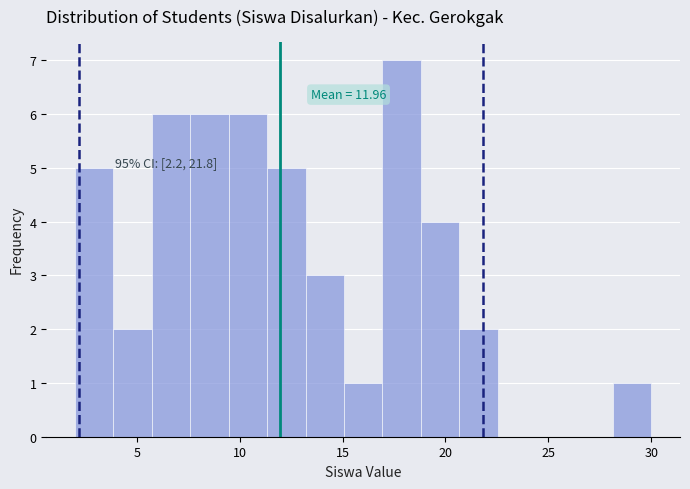

Read against the x-axis, roughly where is the centre of the tallest bar?

18.0